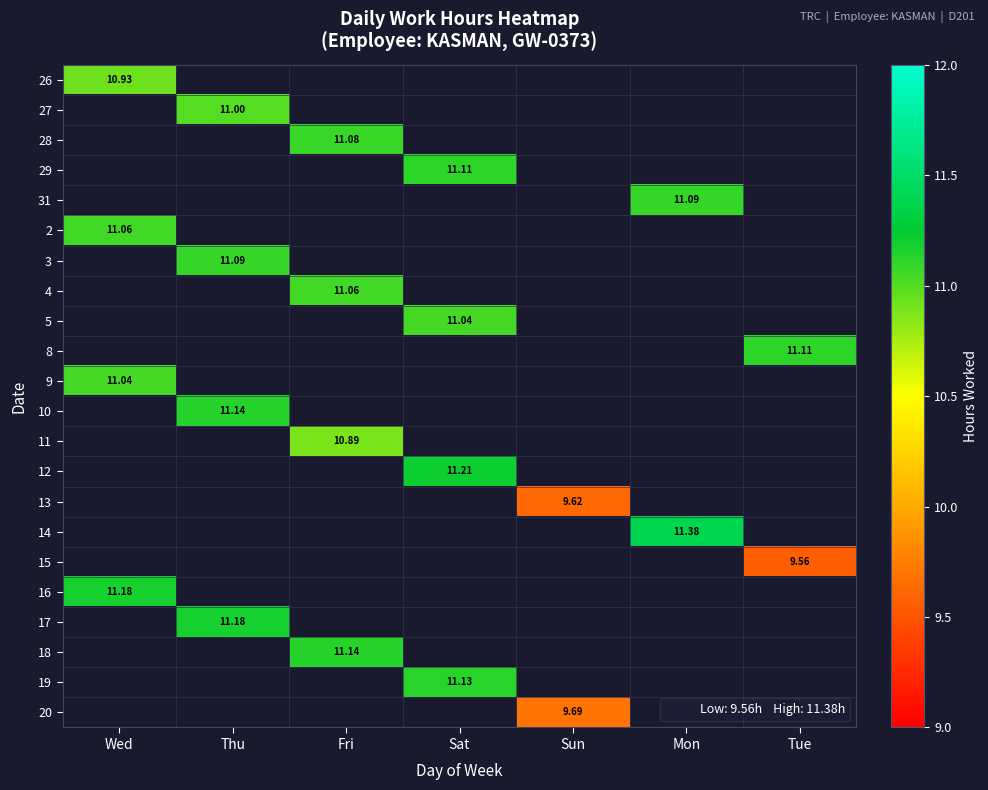

Count the number of categories in the chart.

7